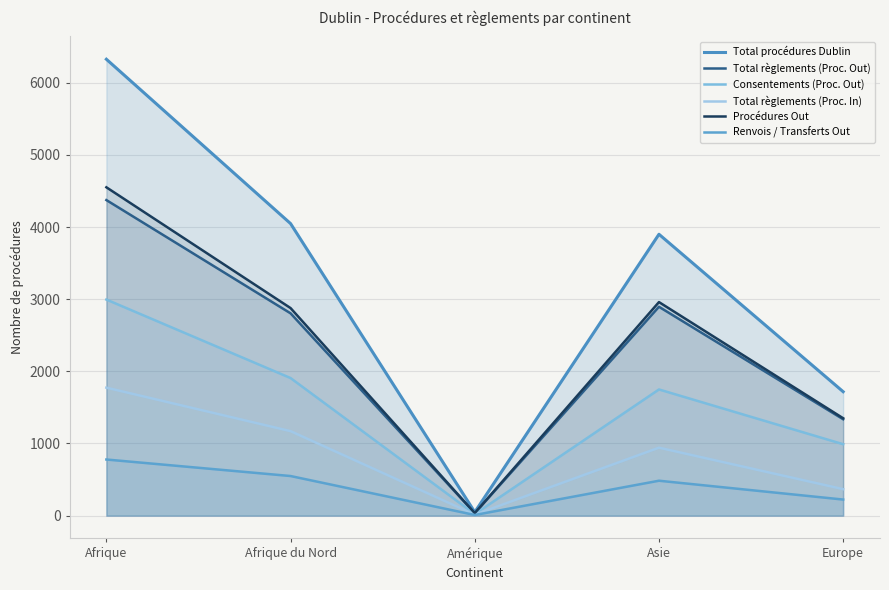

Which label corresponds to the largest value in the chart?

Afrique